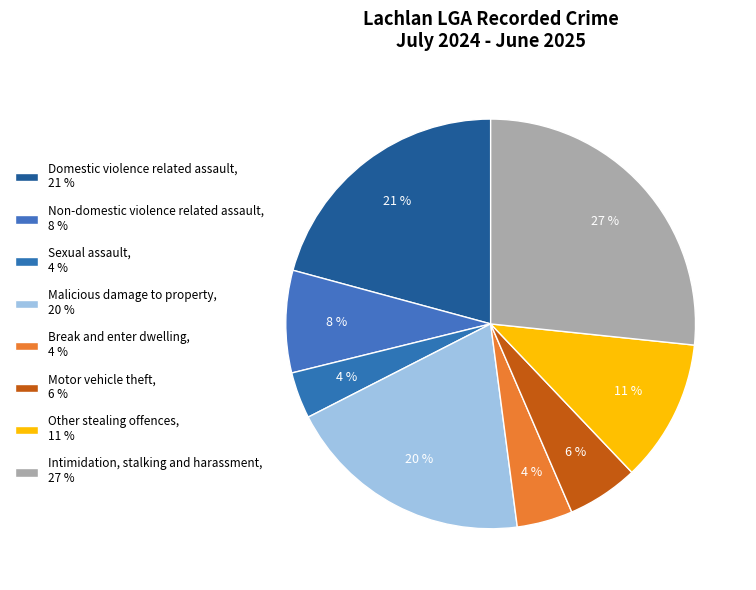

Between Malicious damage to property and Intimidation, stalking and harassment, which is larger?

Intimidation, stalking and harassment